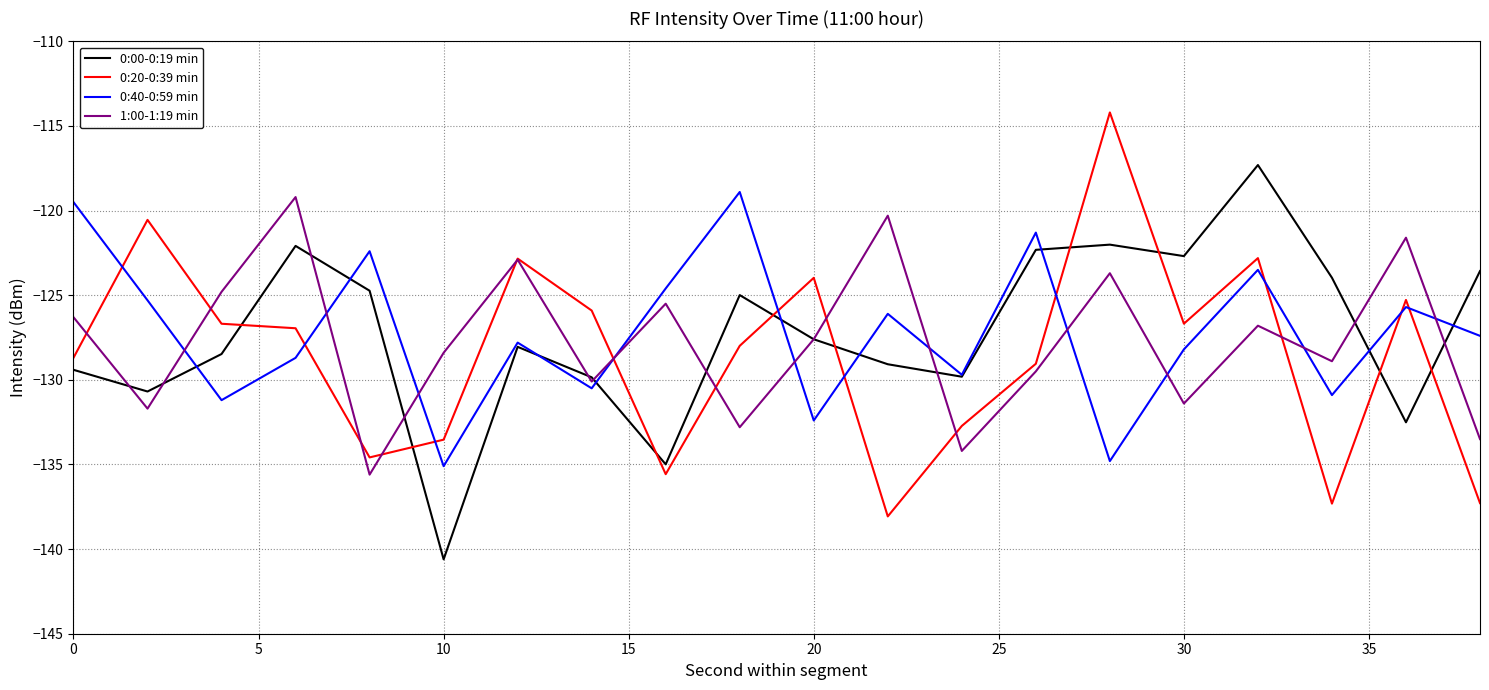

What is the average value of the 0:00-0:19 min series?

-127.2